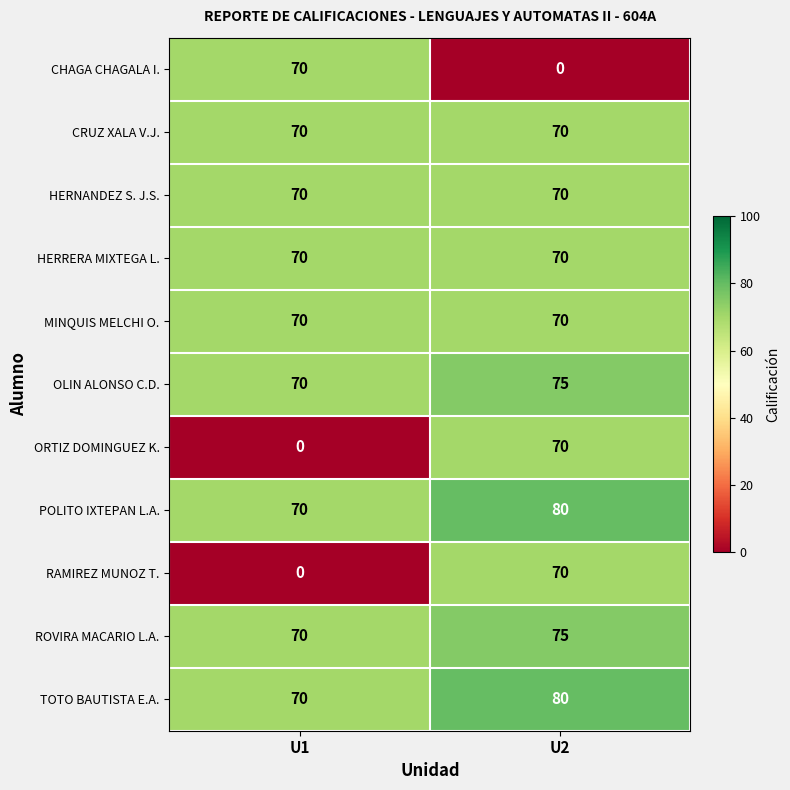

At which category is the sum across all series the highest?

U2